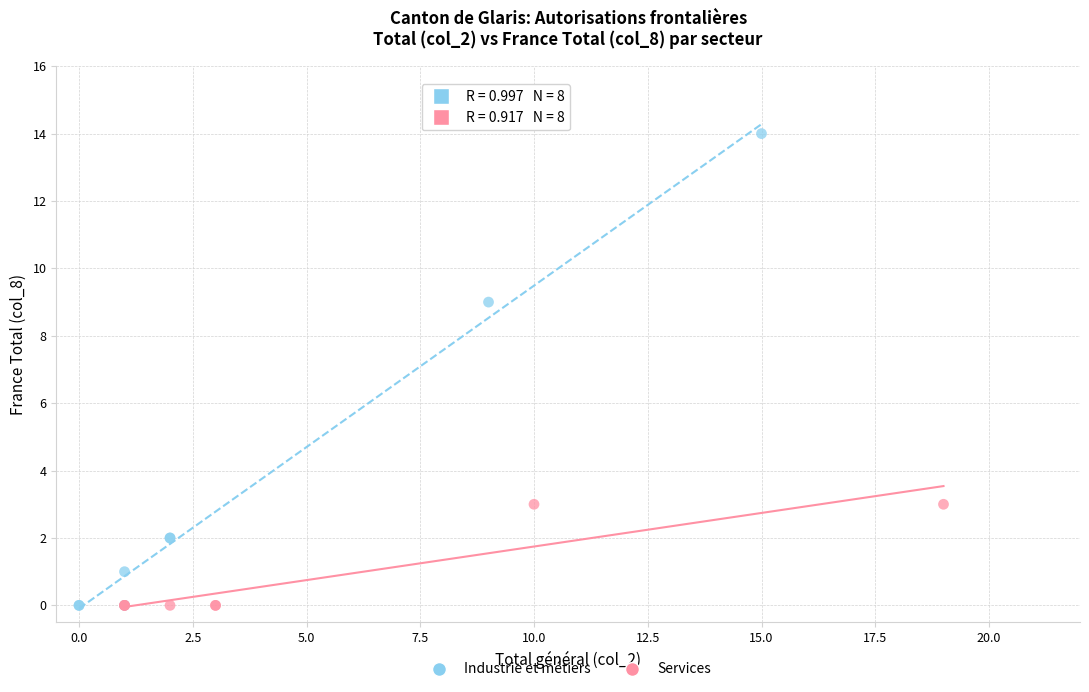

What are all the series names shown in the legend?

Industrie et métiers, Services